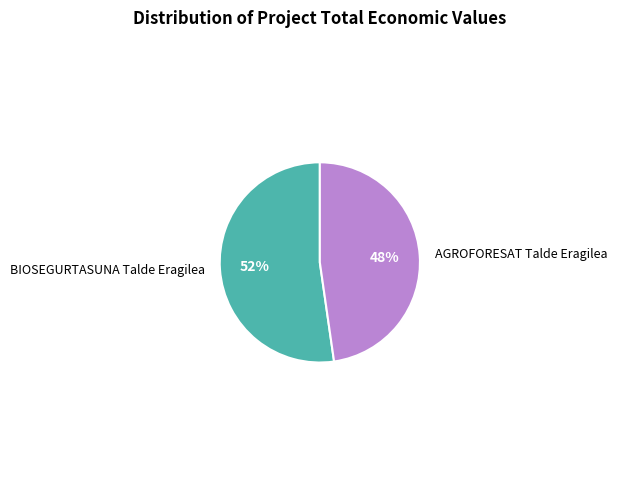

To the nearest percent, what is the average slice percentage?

50%